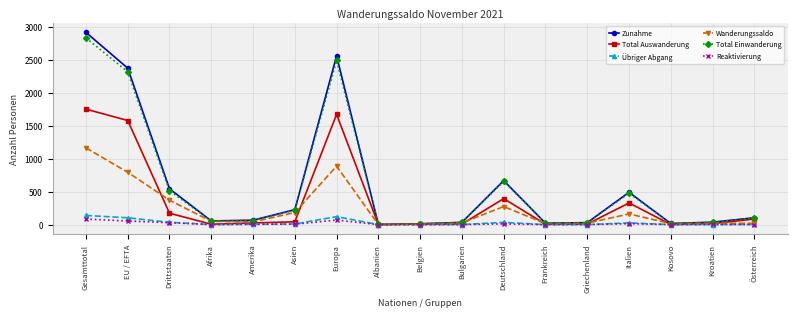

What is the label of the 10th point from the left?

Bulgarien